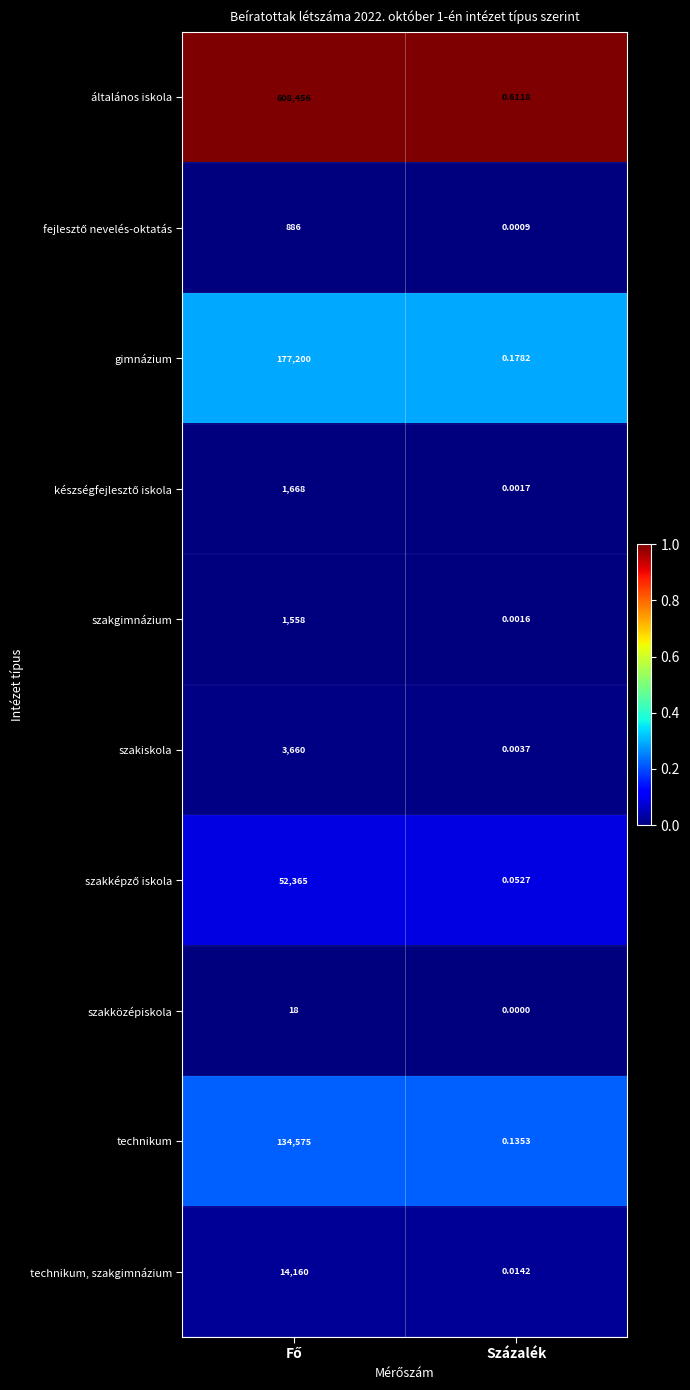

Which label corresponds to the smallest value in the chart?

Százalék